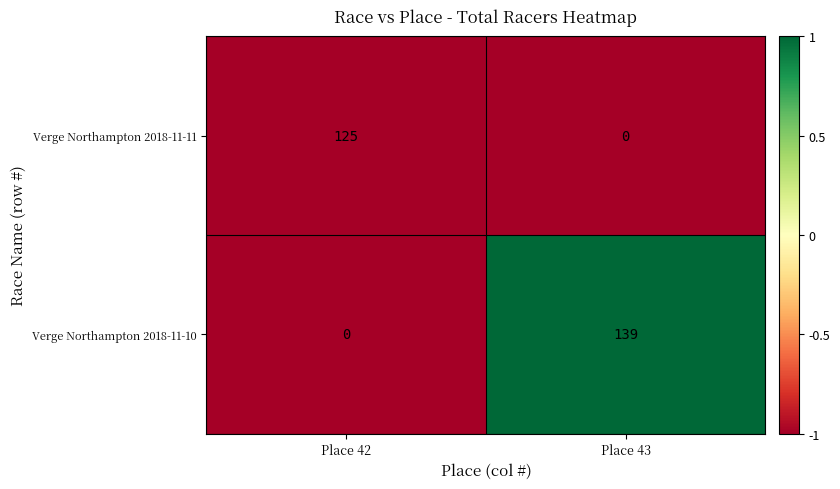

Which series has the widest spread of values?

Verge Northampton 2018-11-10